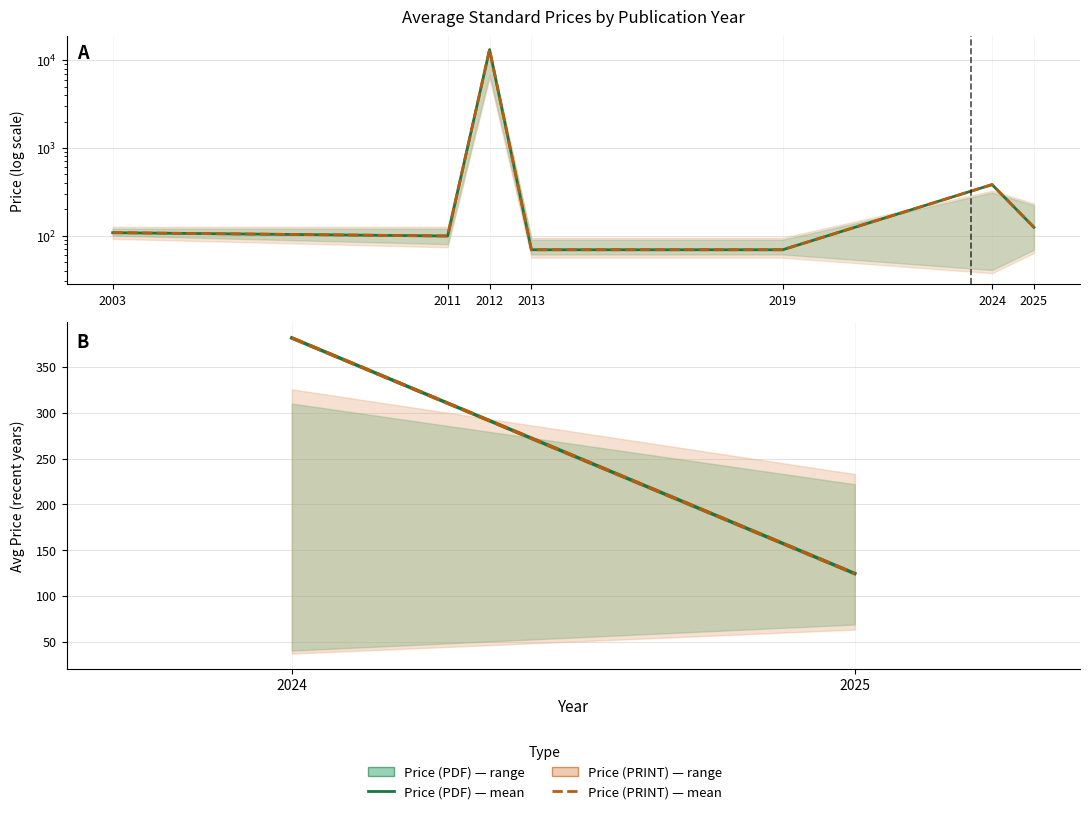

What value does the Avg Price (PRINT) series have at 2011?

99.0